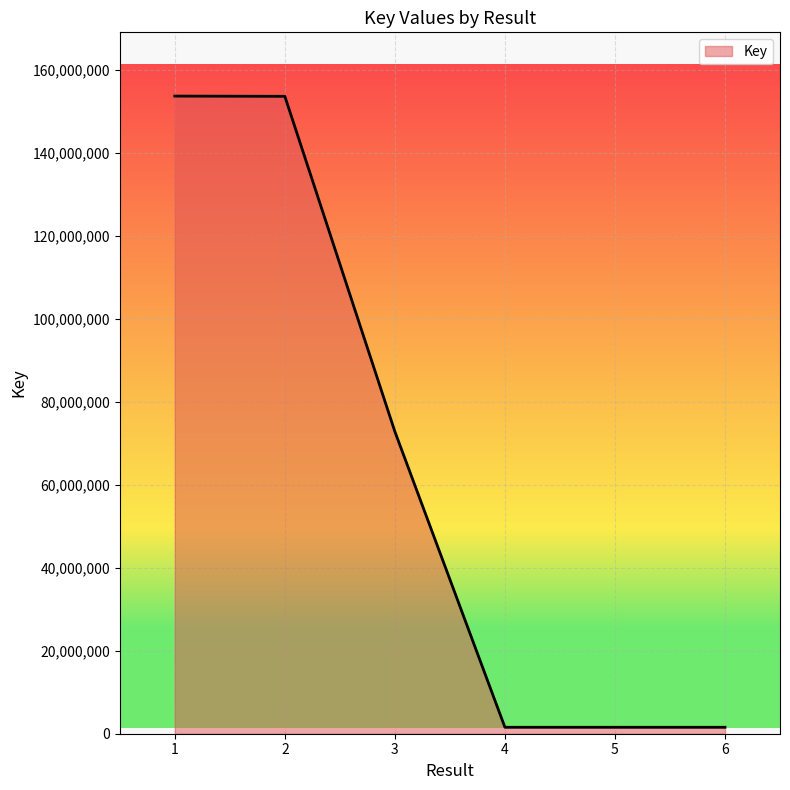

What is the difference between the second highest and second lowest values?

152116489